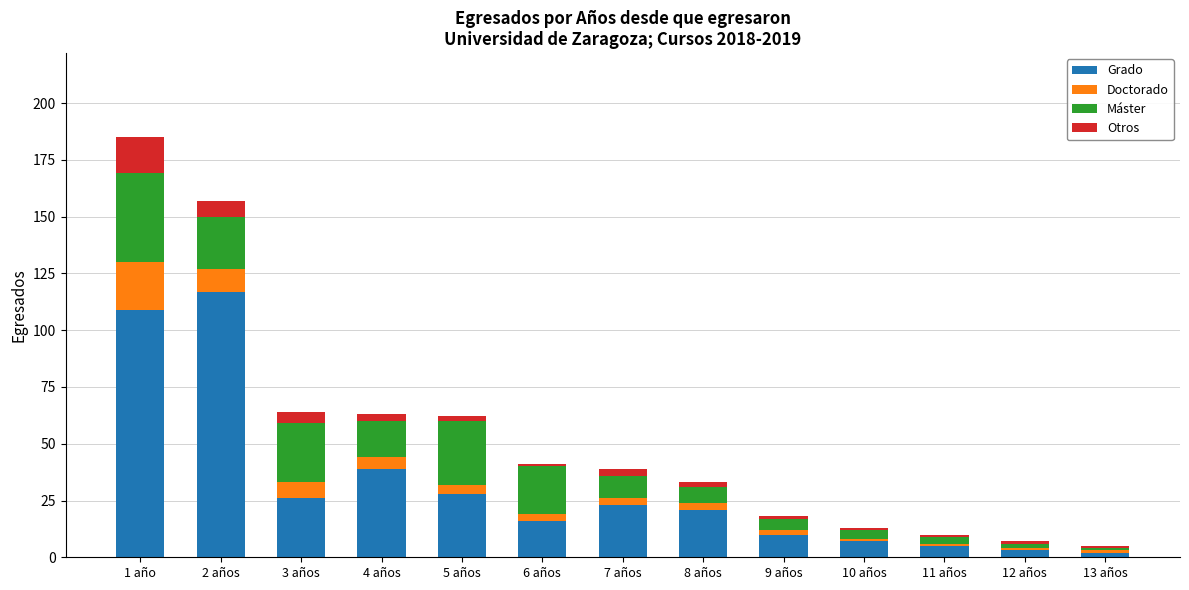

The value of Grado at 5 años is 28. True or false?

True